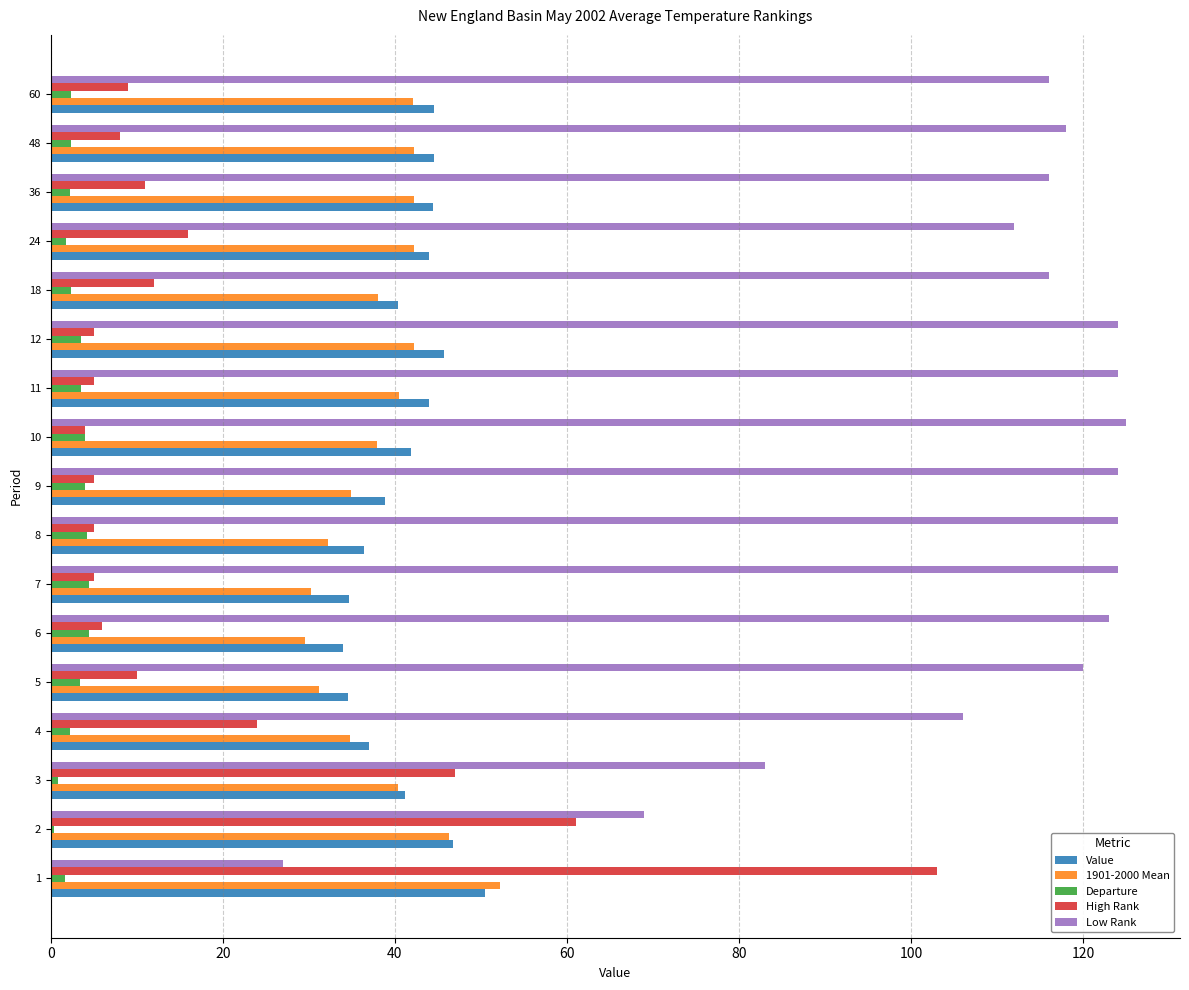

The High Rank series shows 47.0 at 3. True or false?

True